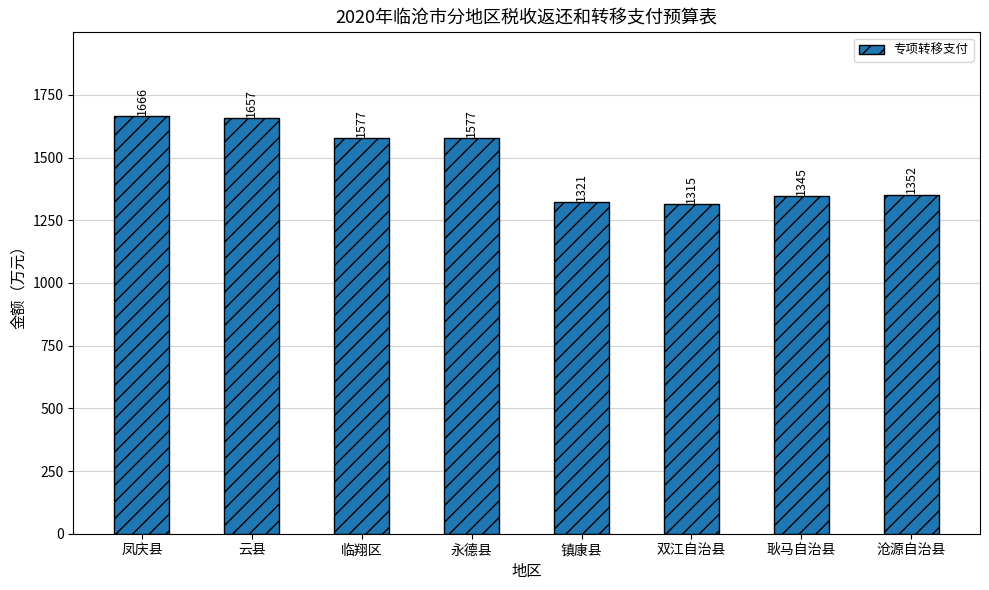

How many bars are there in total?

8